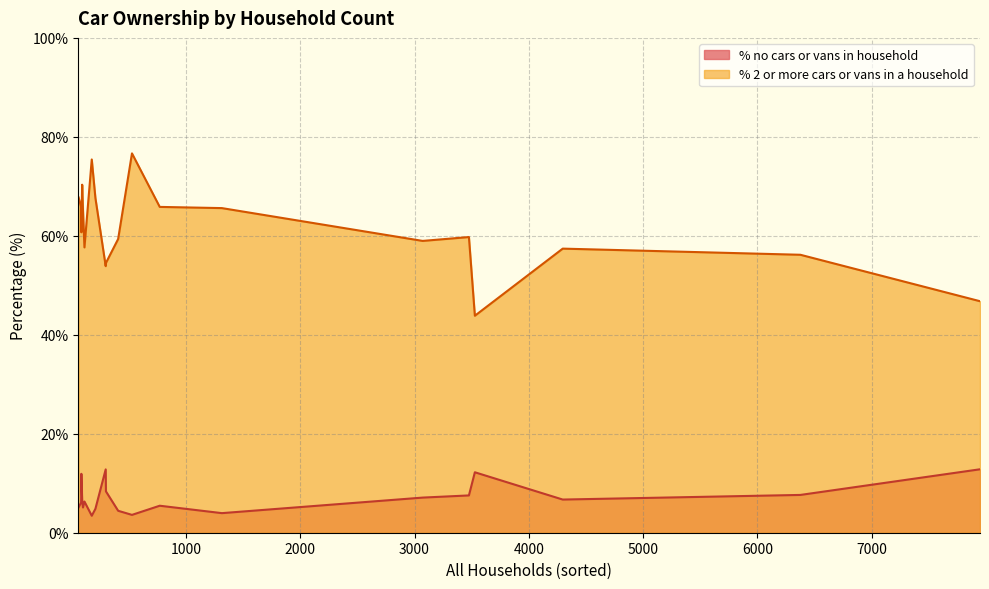

How many data points in % no cars or vans in household are above 6?

12